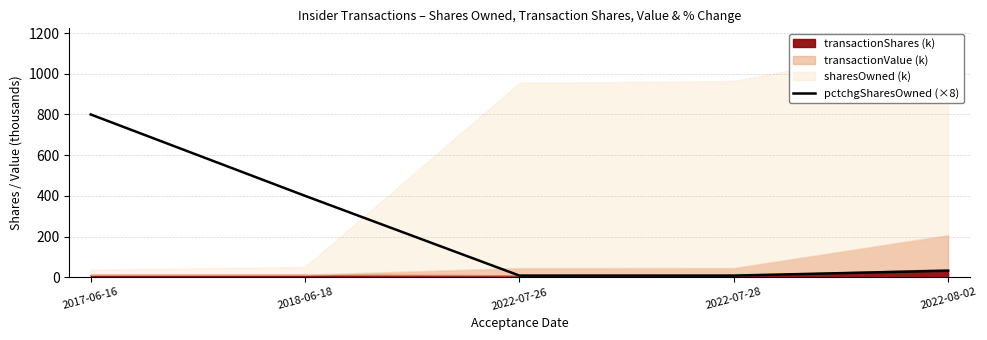

Which label corresponds to the largest value in the chart?

2017-06-16